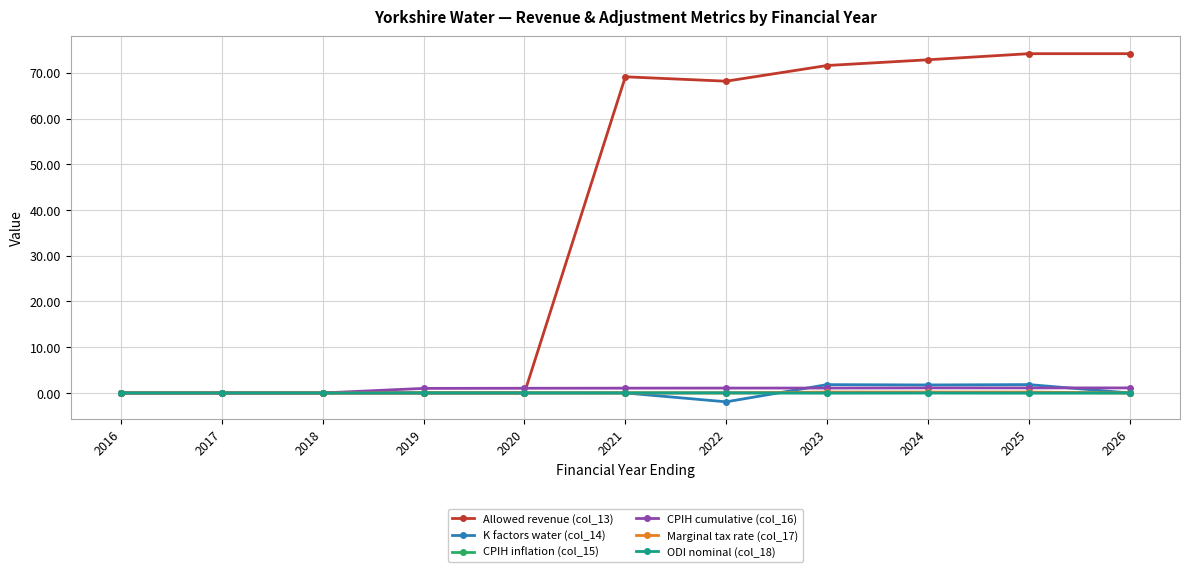

Which series has the largest range (max minus min)?

Allowed revenue (col_13)